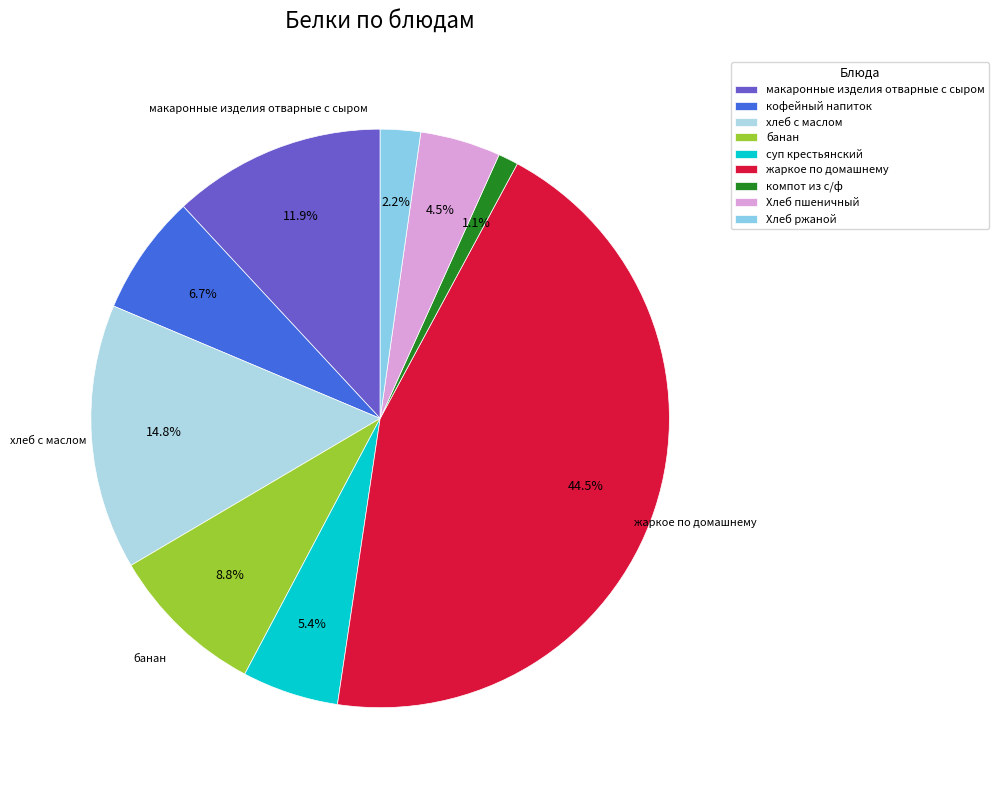

To the nearest percent, what is the difference between the хлеб с маслом and Хлеб пшеничный slice percentages?

10%